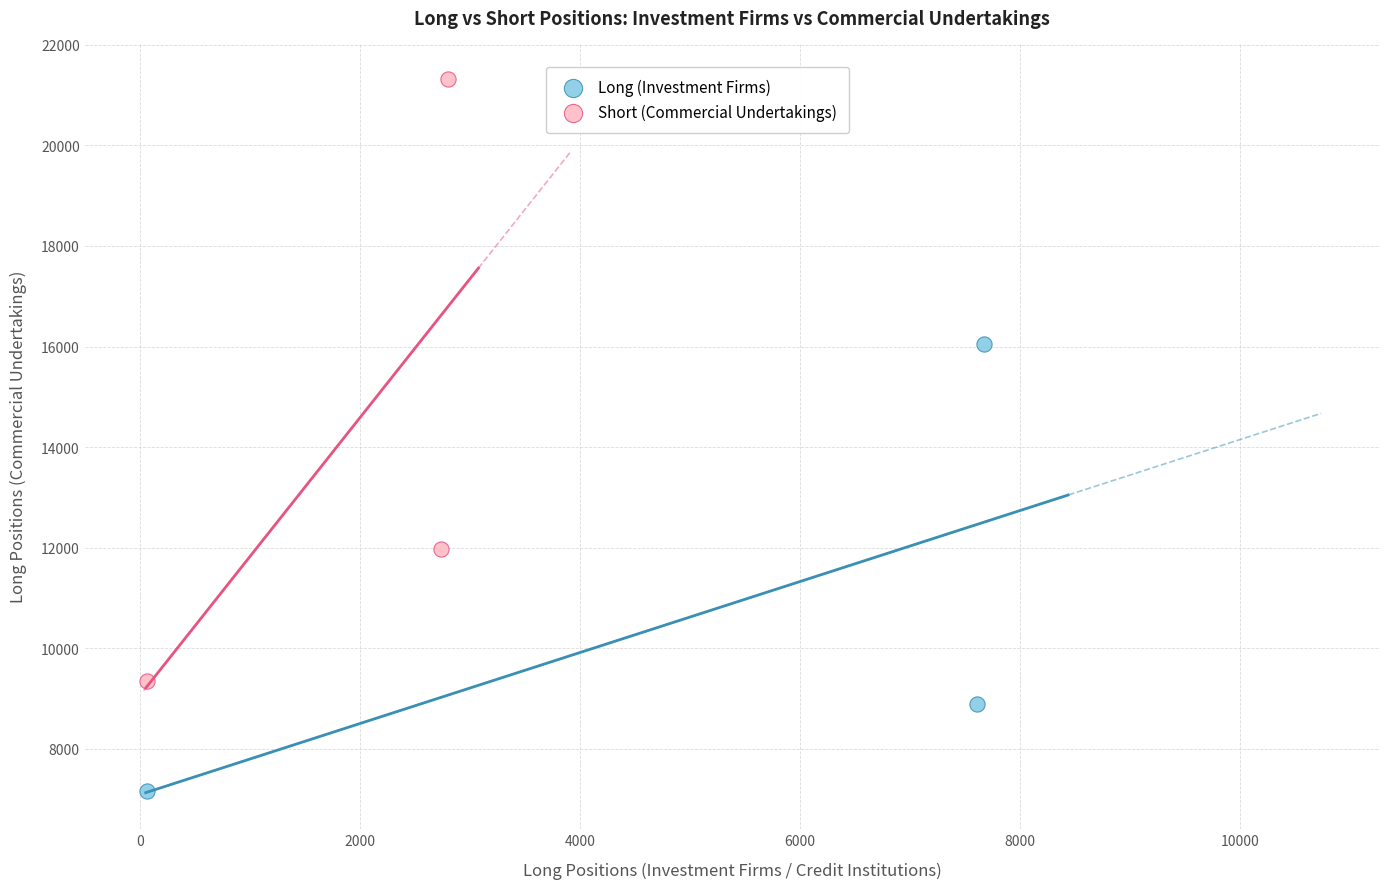

Which series contains the highest Y value?

Short (Commercial Undertakings)